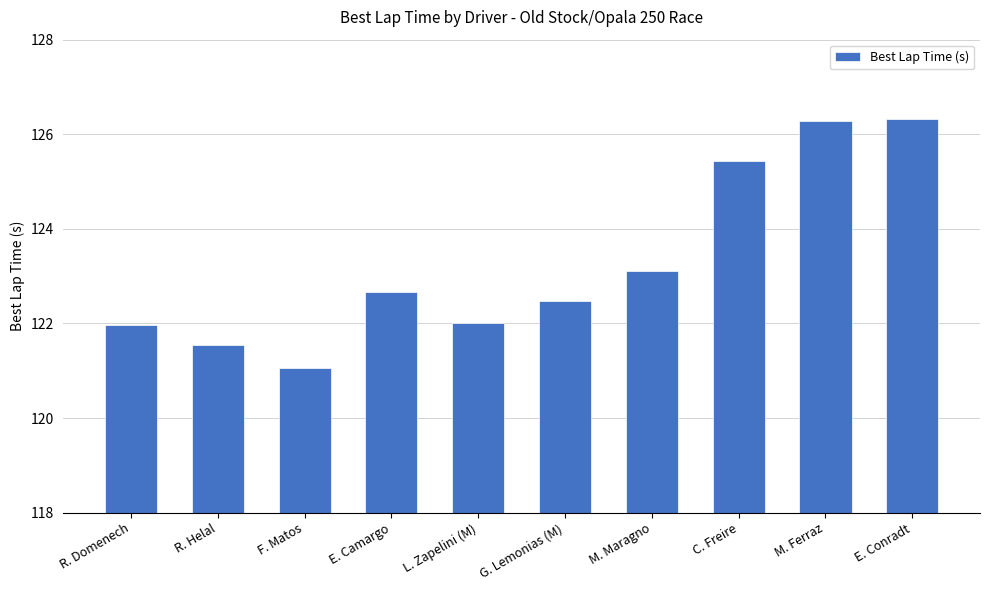

What value does the data have at E. Conradt?

126.3